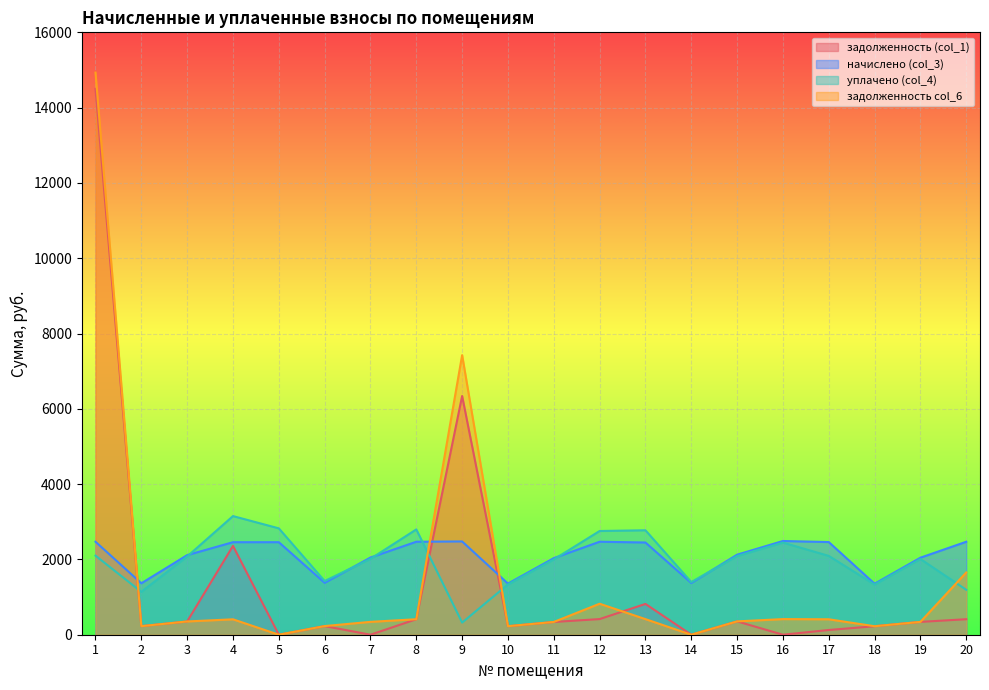

Which series has the widest spread of values?

задолженность col_6